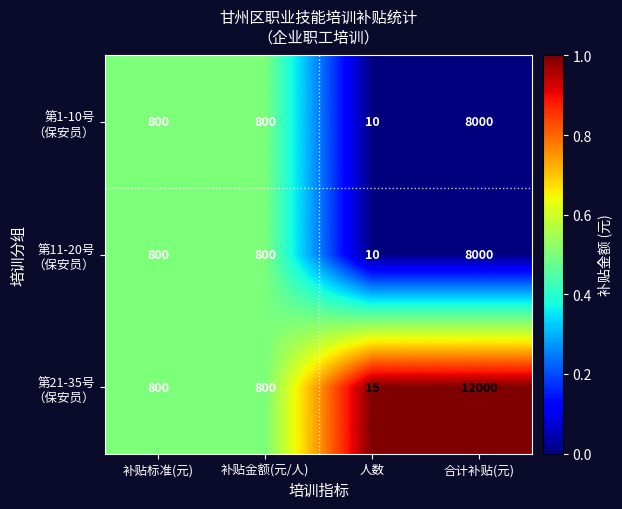

What is the spread (max minus min) of values at 合计补贴(元)?

4000